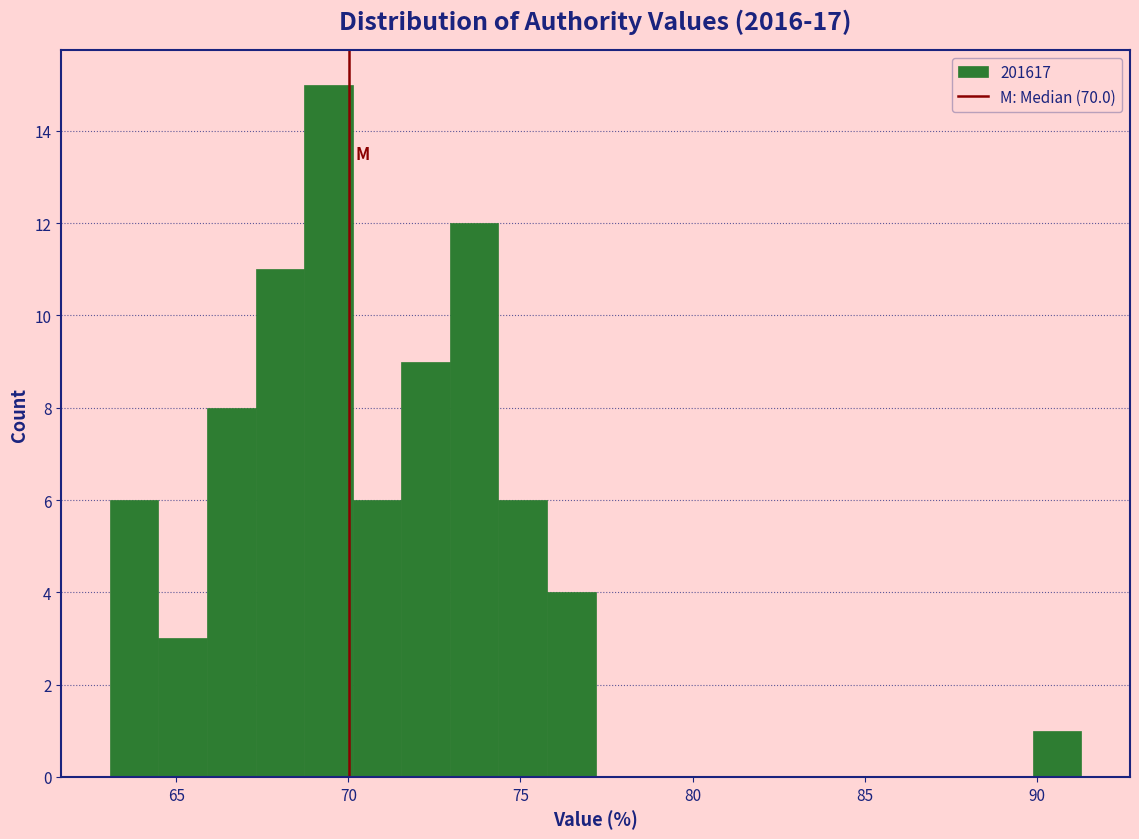

Read against the x-axis, roughly where is the centre of the tallest bar?

69.5